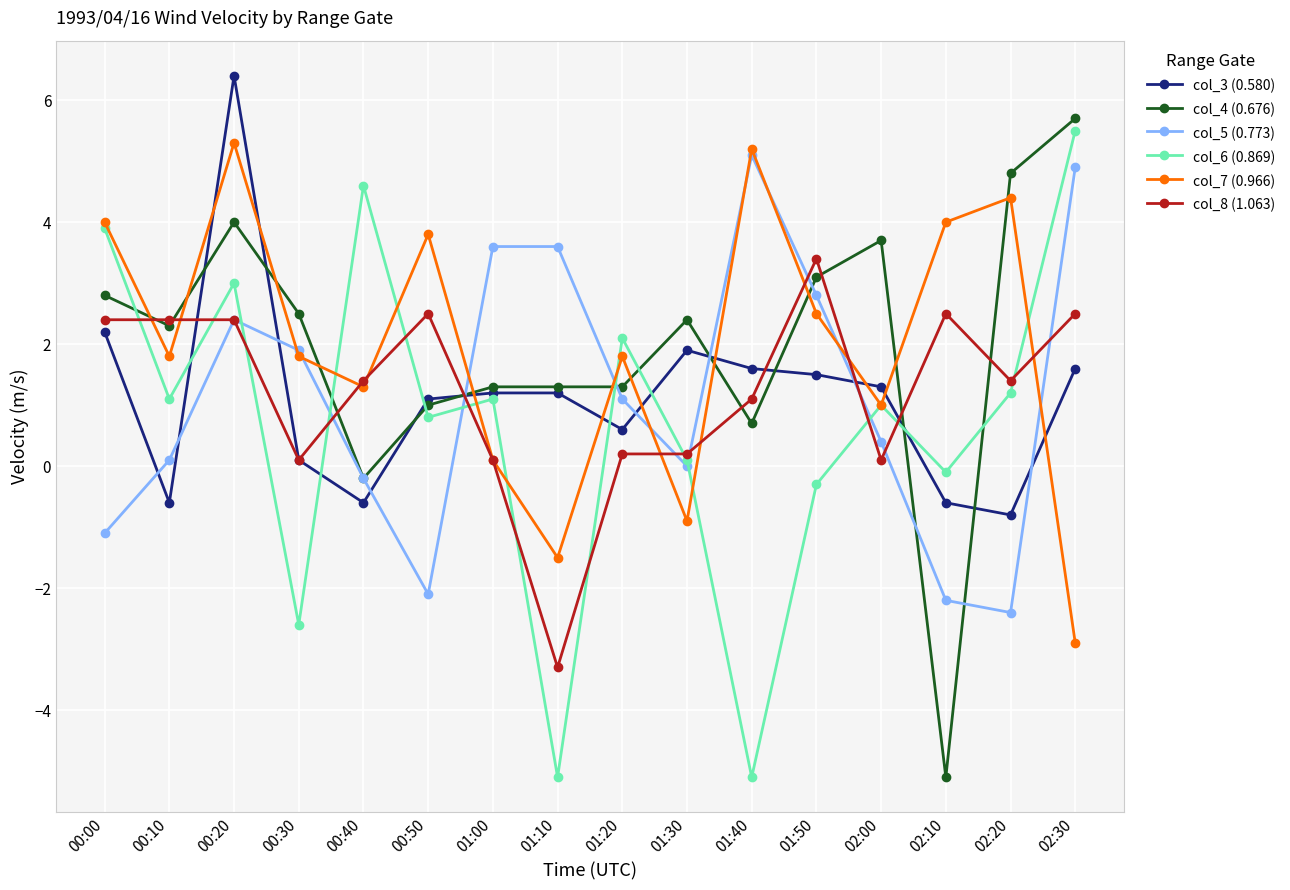

Where is the first local maximum for col_7 (0.966)?

00:20